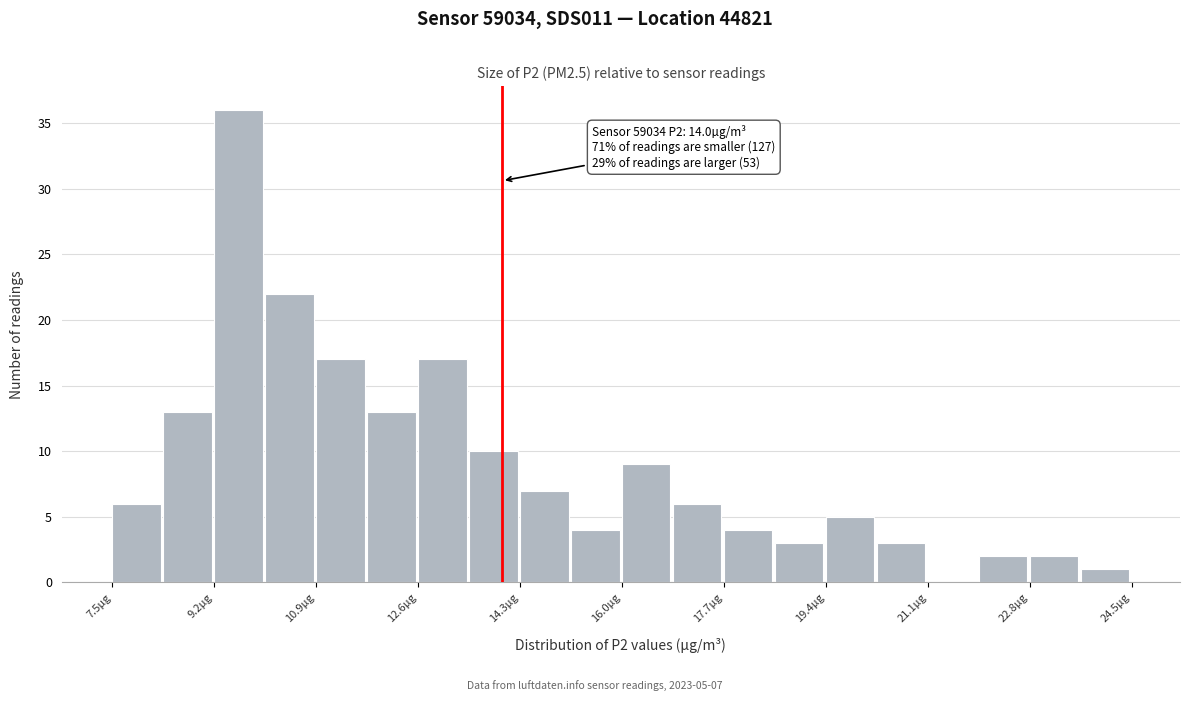

Which range on the x-axis has the tallest bar?

9.20 to 10.05